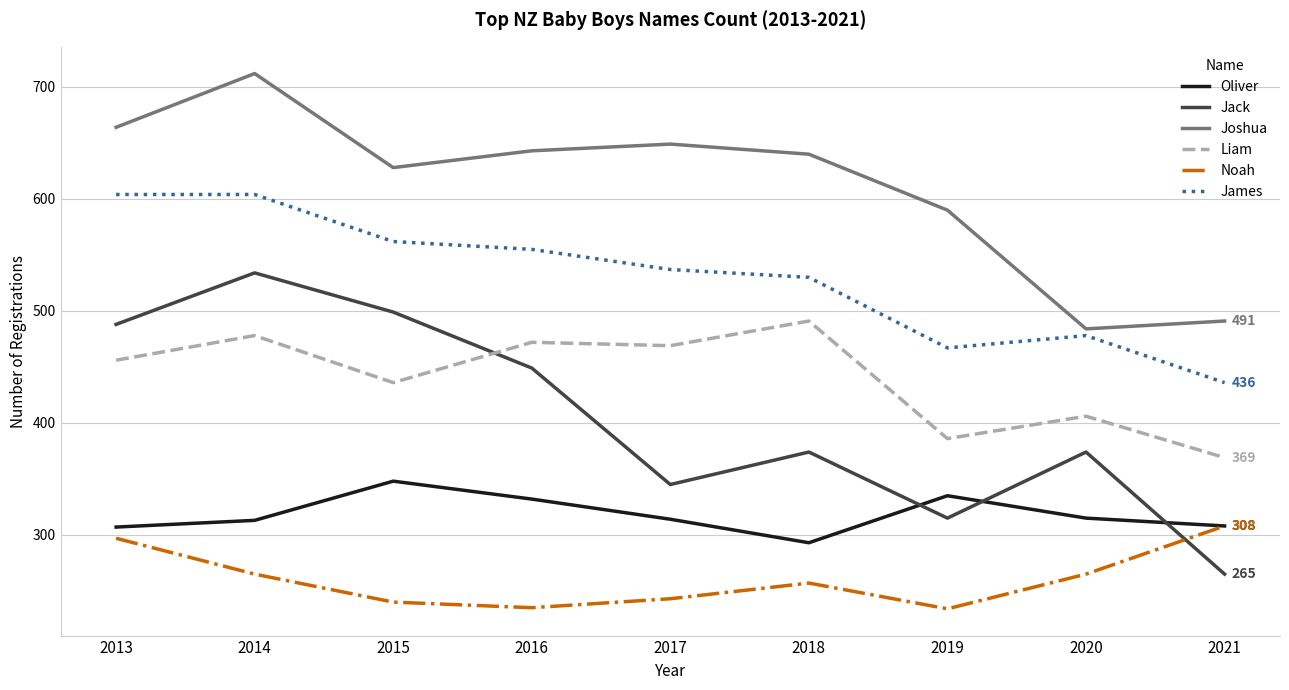

Is the value of Noah at 2014 greater than the value of James at 2016?

No